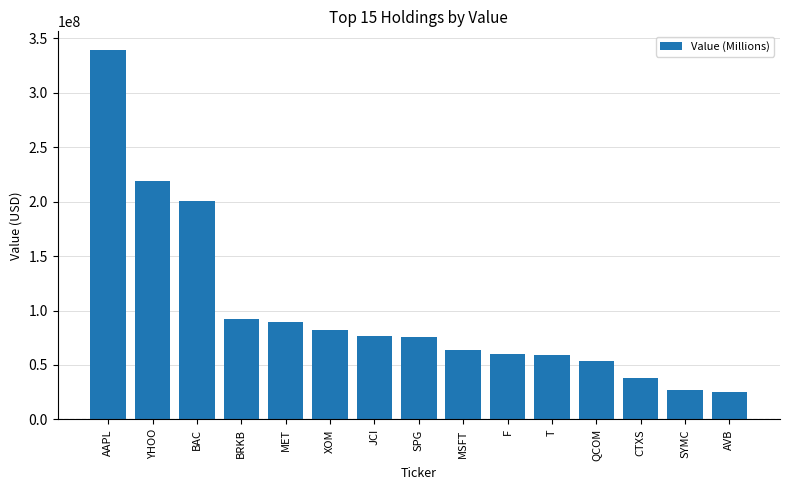

What is the ratio of the value at XOM to the value at CTXS?

2.1